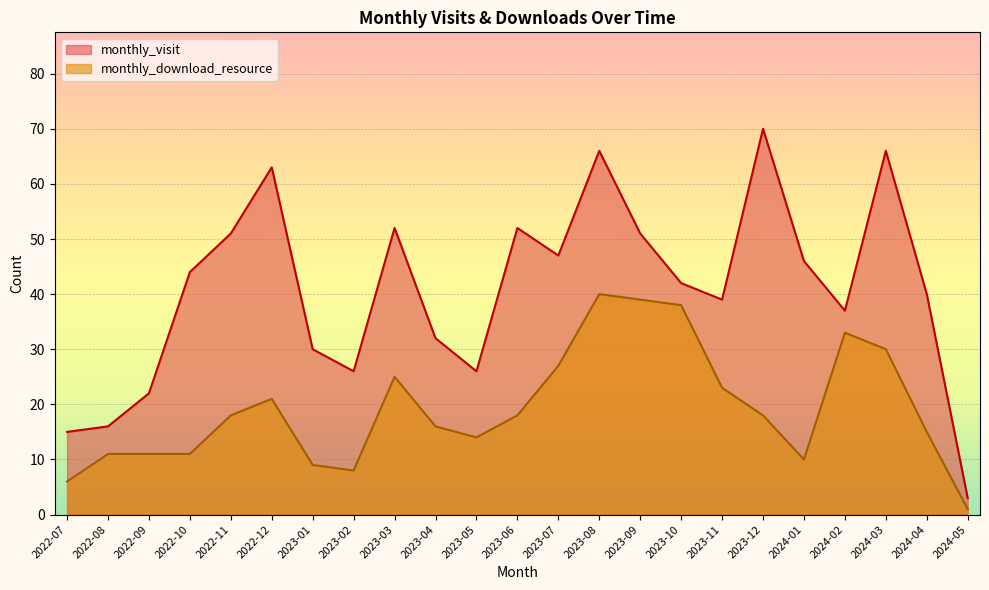

Which series changed the most between 2023-11 and 2024-05?

monthly_visit